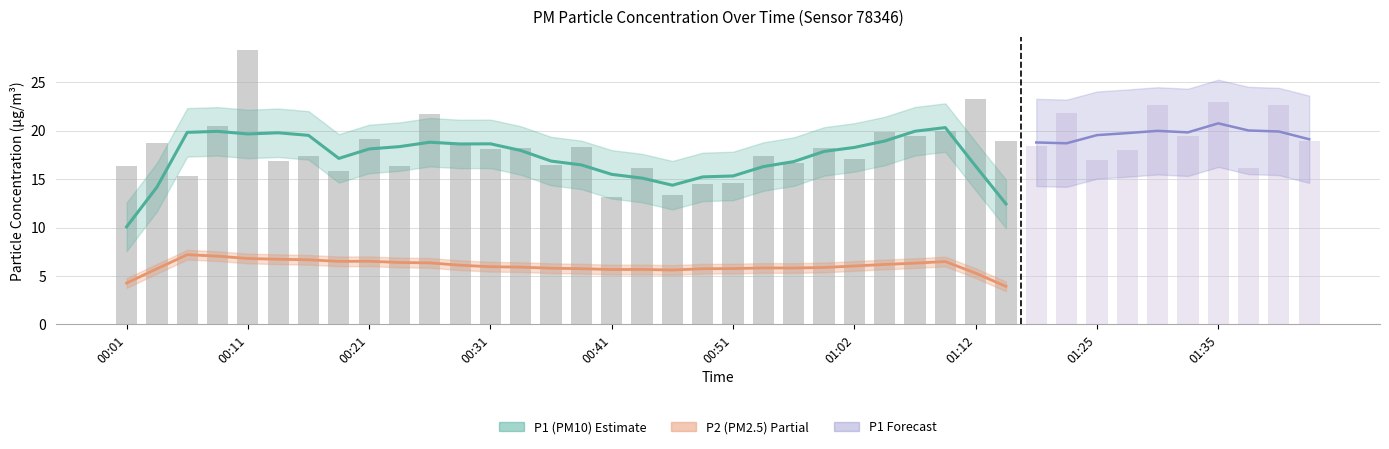

Count the number of categories in the chart.

40